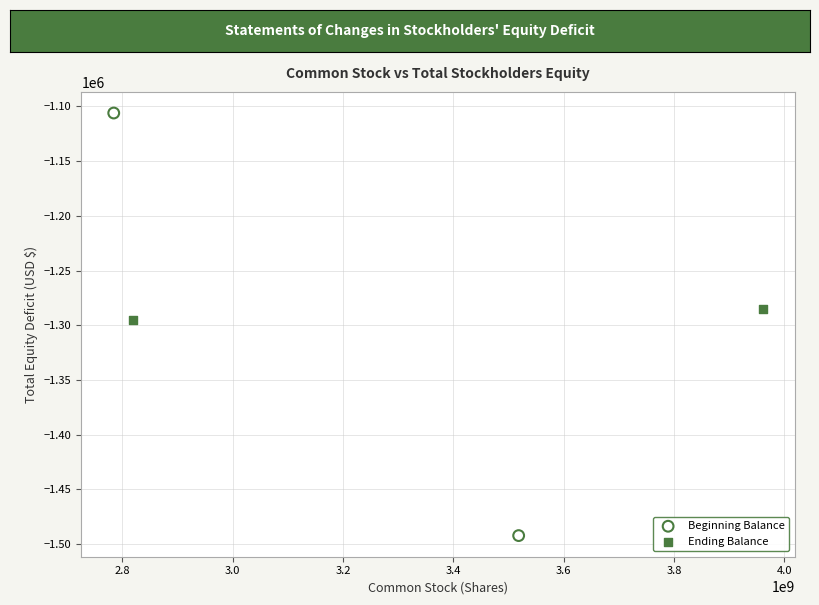

Which series contains the highest Y value?

Beginning Balance